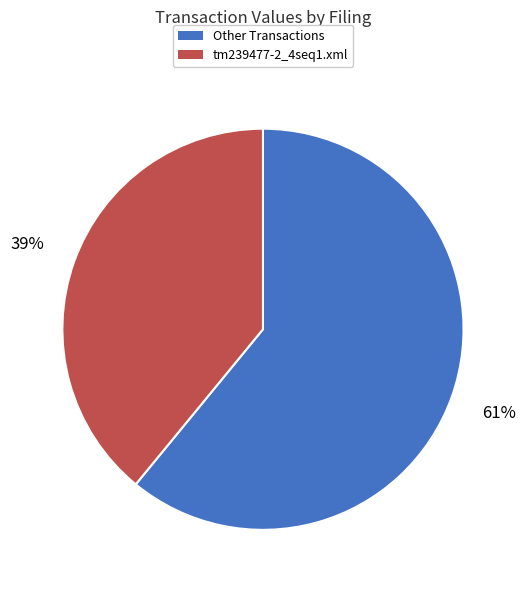

Does any single category account for the majority?

Yes